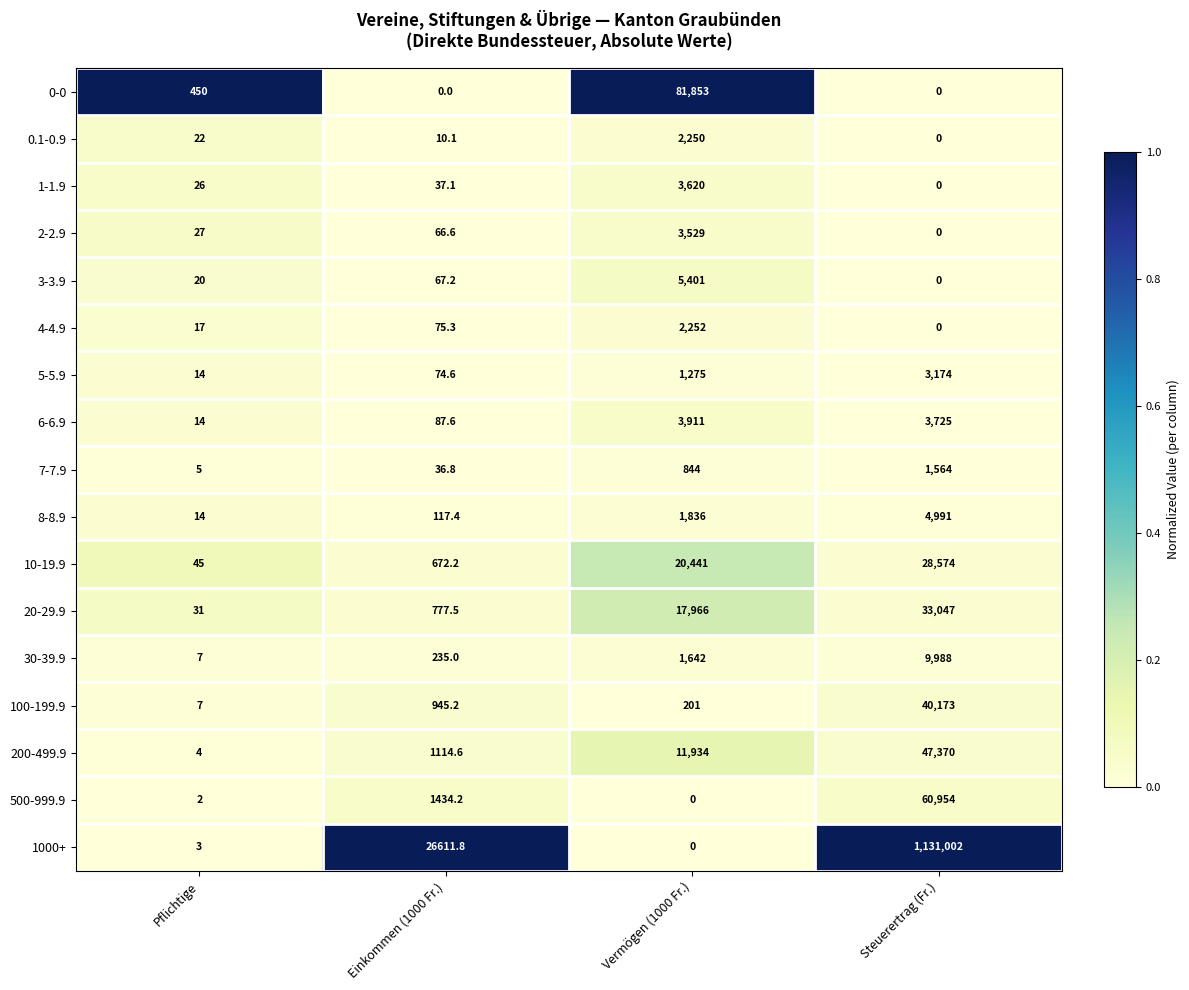

What is the total value across all series at Pflichtige?

708.0